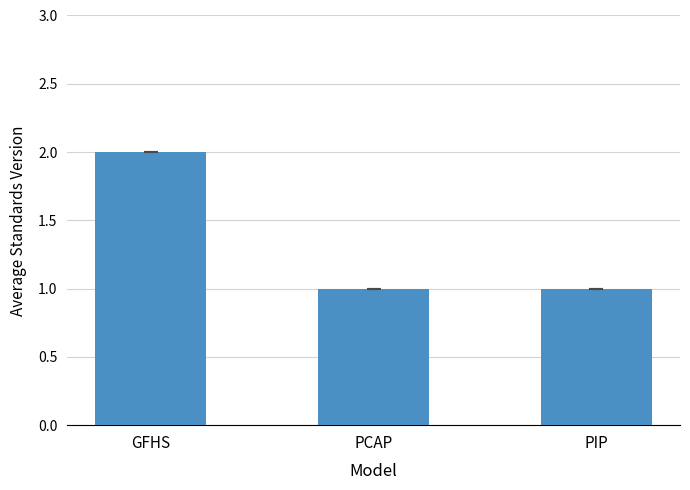

What is the label of the 3rd bar from the left?

PIP